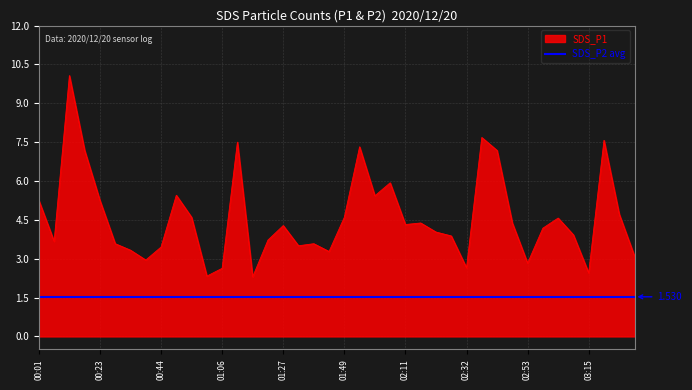

What is the label of the 15th point from the right?

02:16